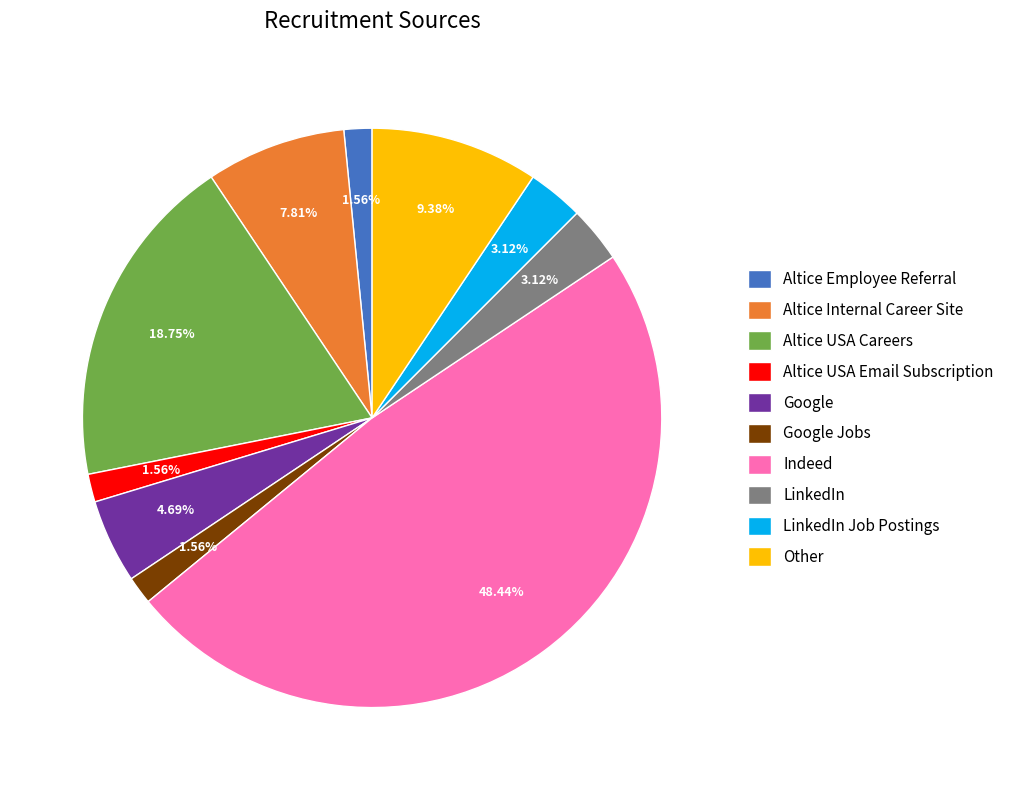

Is the sum of Google and Altice Employee Referral greater than half?

No